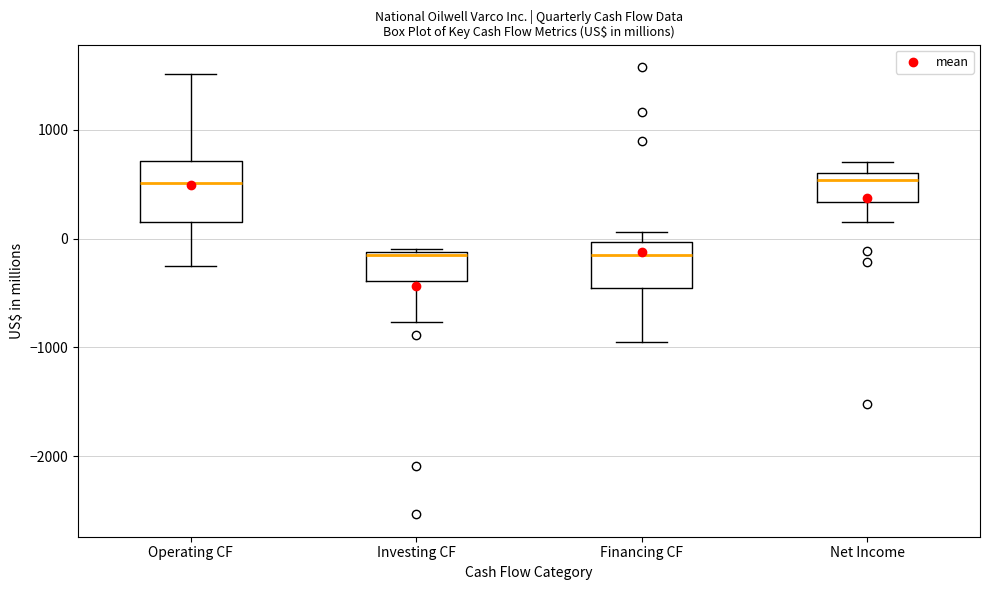

Reading left to right, read every box against the y-axis: the position of its median line, the range the box covers, and the ends of its whiskers. The values are not printed on the chart, so give them approximately, as read against the axis.

Operating CF: median 500, box 200 to 700, whiskers -300 to 1500
Investing CF: median -200, box -400 to -100, whiskers -800 to -100 (just above the box's upper edge)
Financing CF: median -200, box -500 to 0, whiskers -900 to 100
Net Income: median 500, box 300 to 600, whiskers 200 to 700